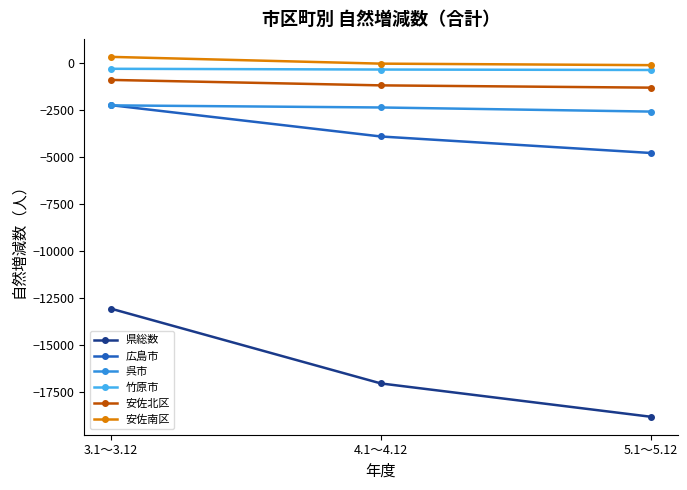

The 県総数 series shows -18808 at 5.1～5.12. True or false?

True